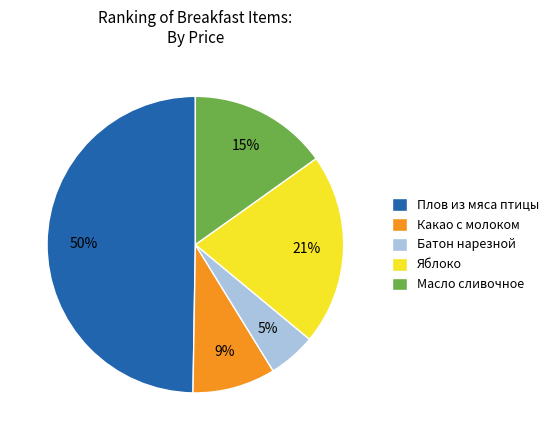

Approximately how many times larger is the value at Масло сливочное compared to Какао с молоком?

1.7